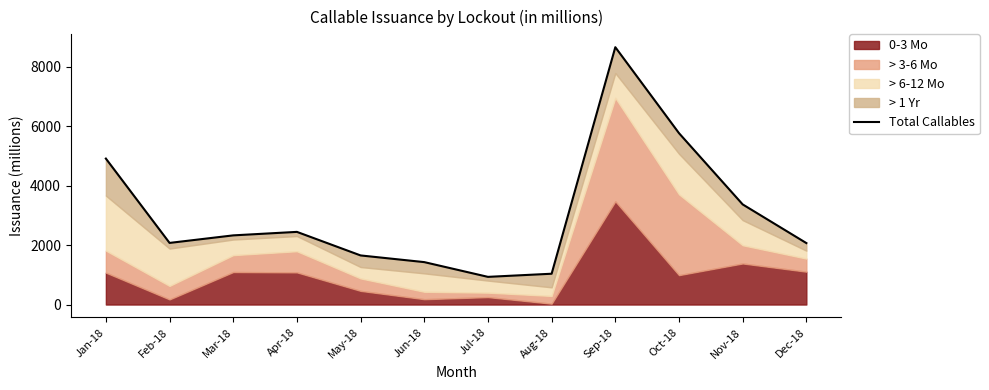

List the labels in order of value, smallest first.

Jul-18, Aug-18, Jun-18, May-18, Dec-18, Feb-18, Mar-18, Apr-18, Nov-18, Jan-18, Oct-18, Sep-18